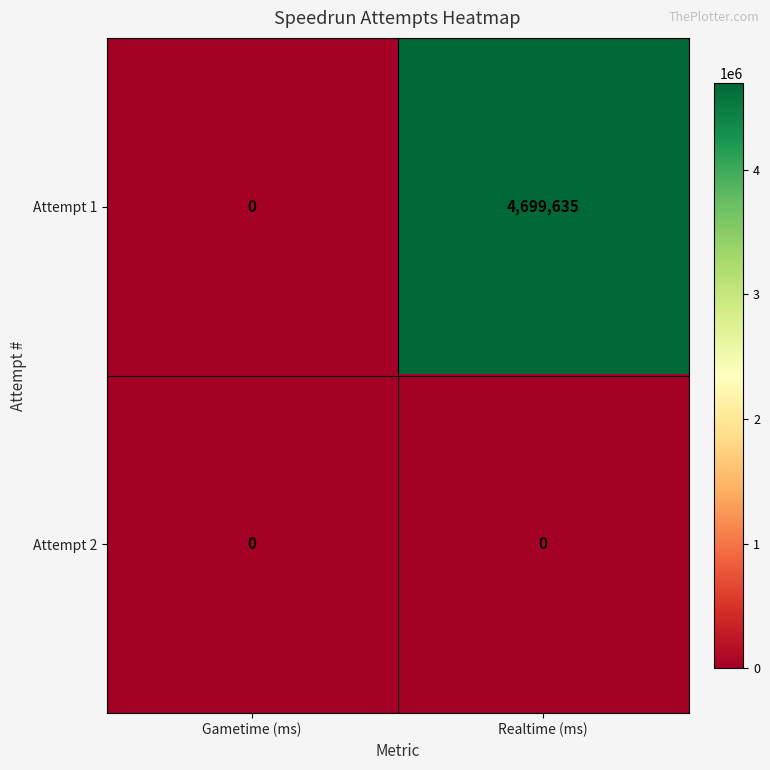

List the labels in order of Attempt 1 value, smallest first.

Gametime (ms), Realtime (ms)